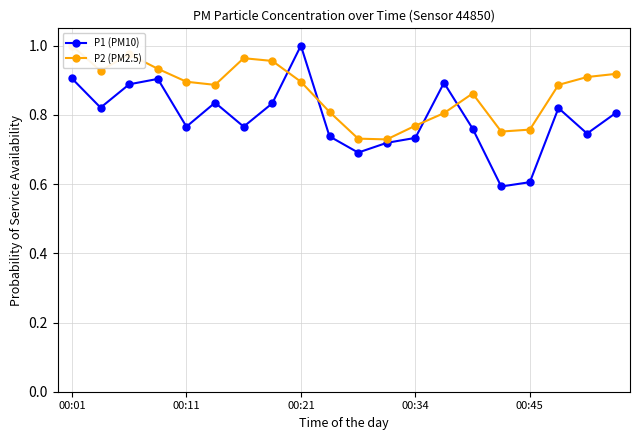

True or false: P2 (PM2.5) has more than 1 points higher than both neighbors.

True